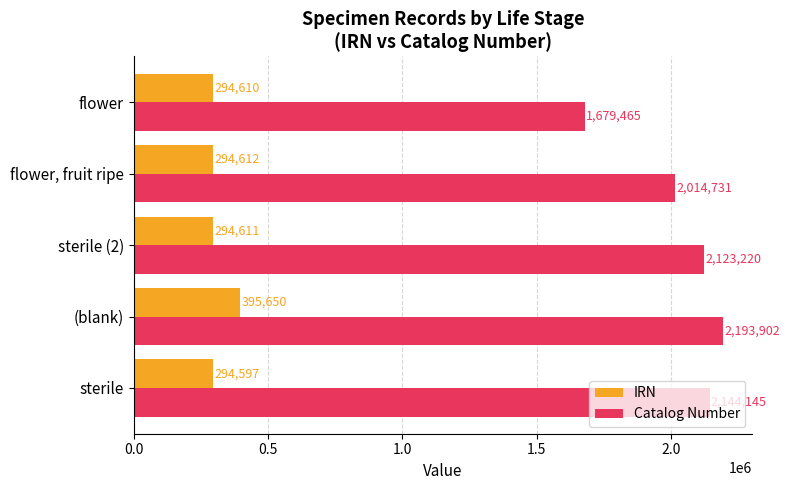

Count the number of categories in the chart.

5